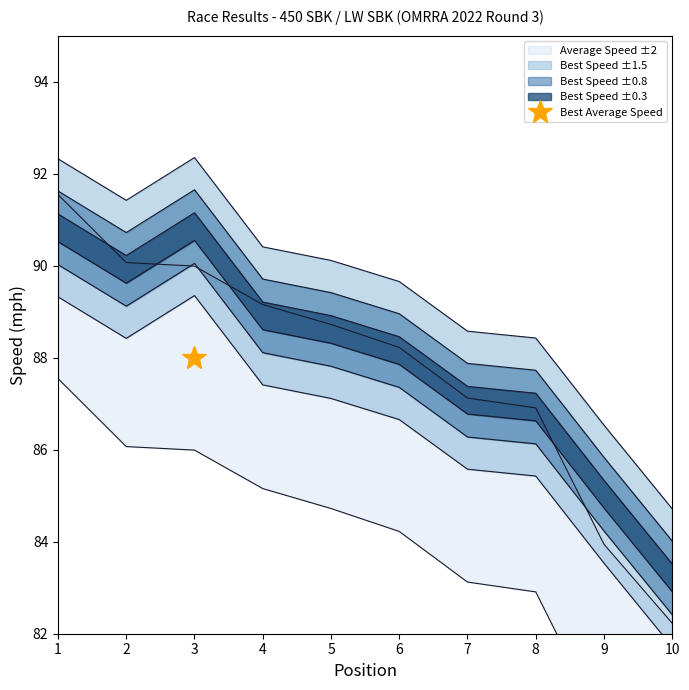

What is the highest value of the Best Speed series?

89.3